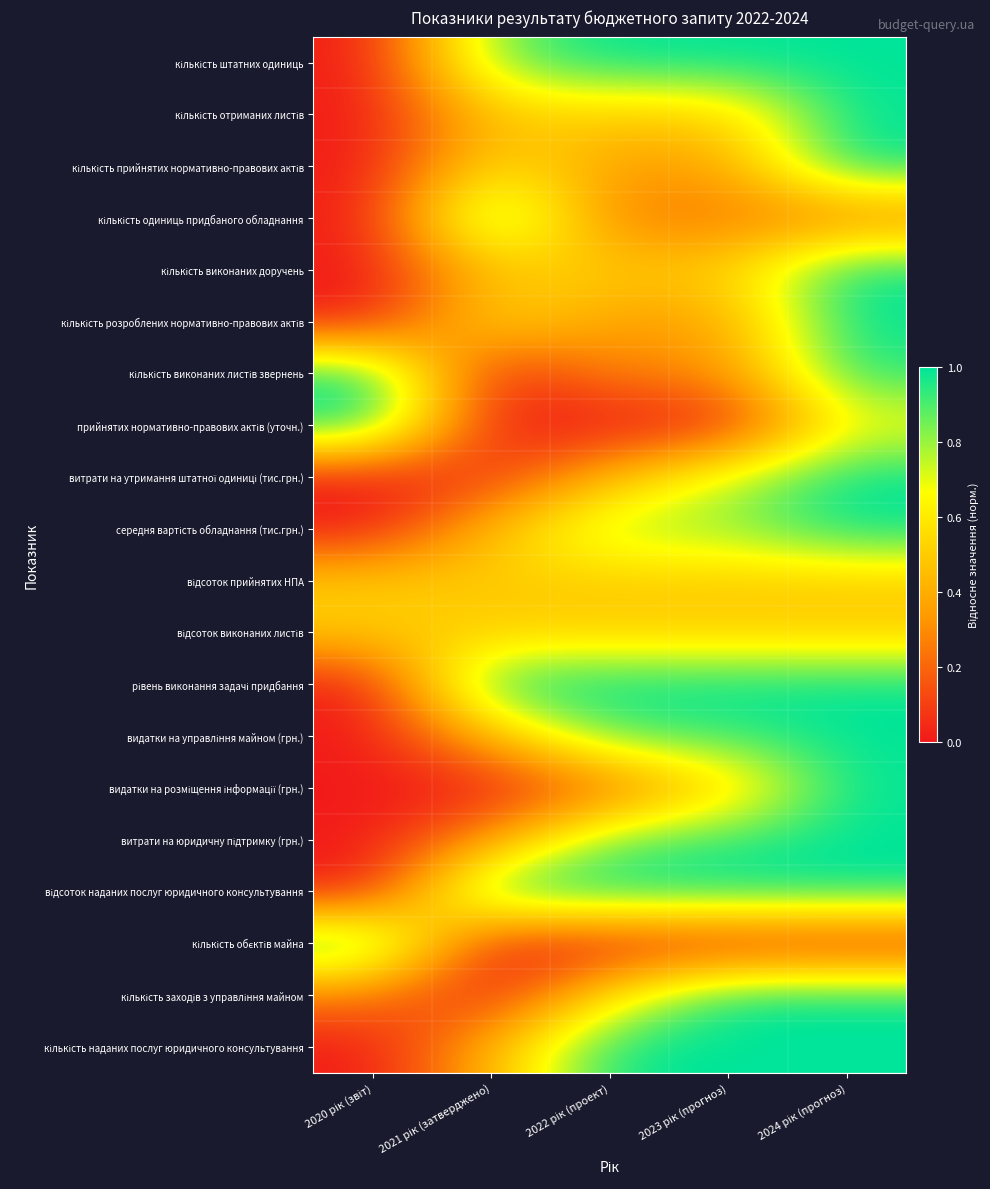

How many data points does each series have?

5